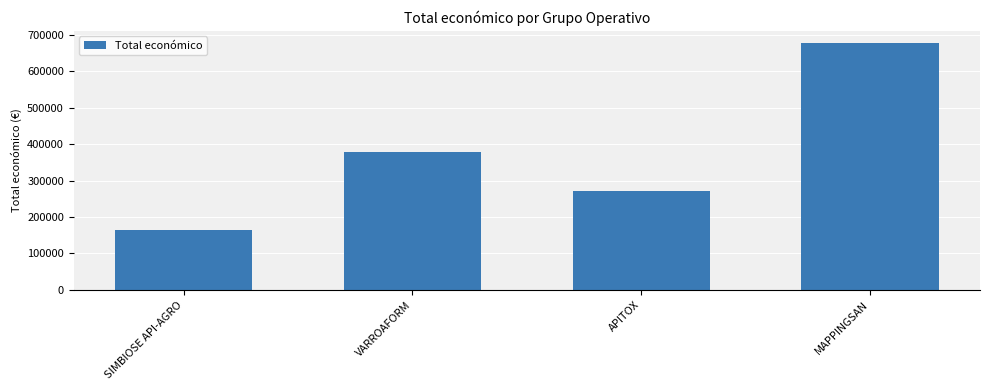

Rank the categories by value from lowest to highest.

SIMBIOSE API-AGRO, APITOX, VARROAFORM, MAPPINGSAN